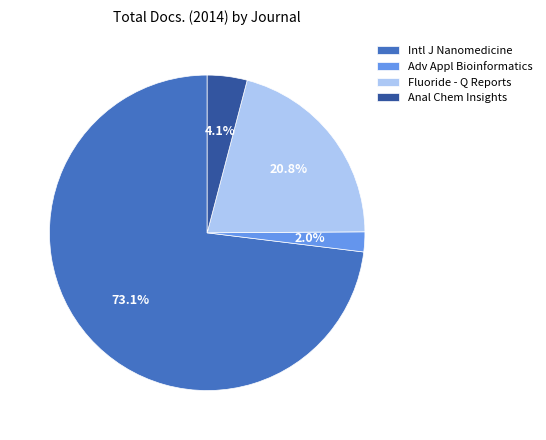

Does any single category account for the majority?

Yes